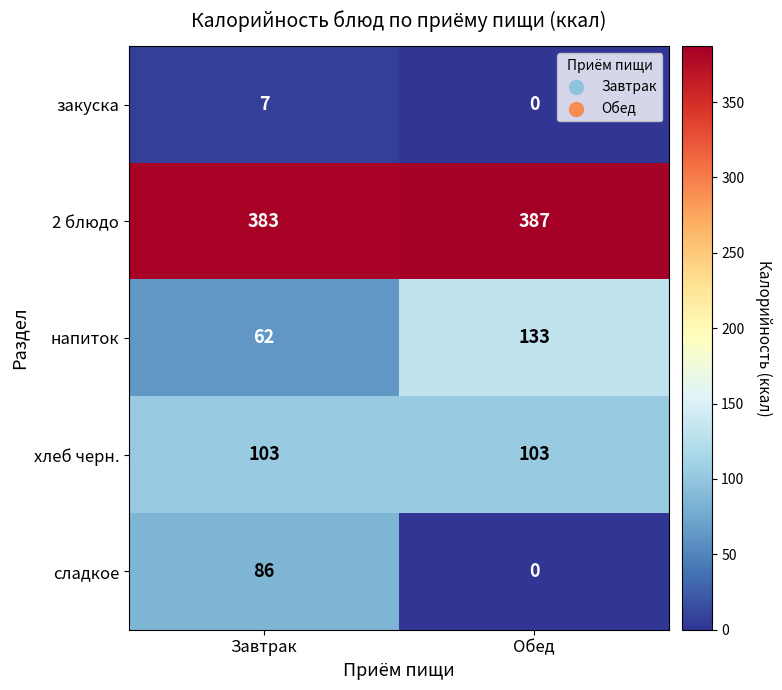

At which category does the chart reach its minimum across all series?

Обед